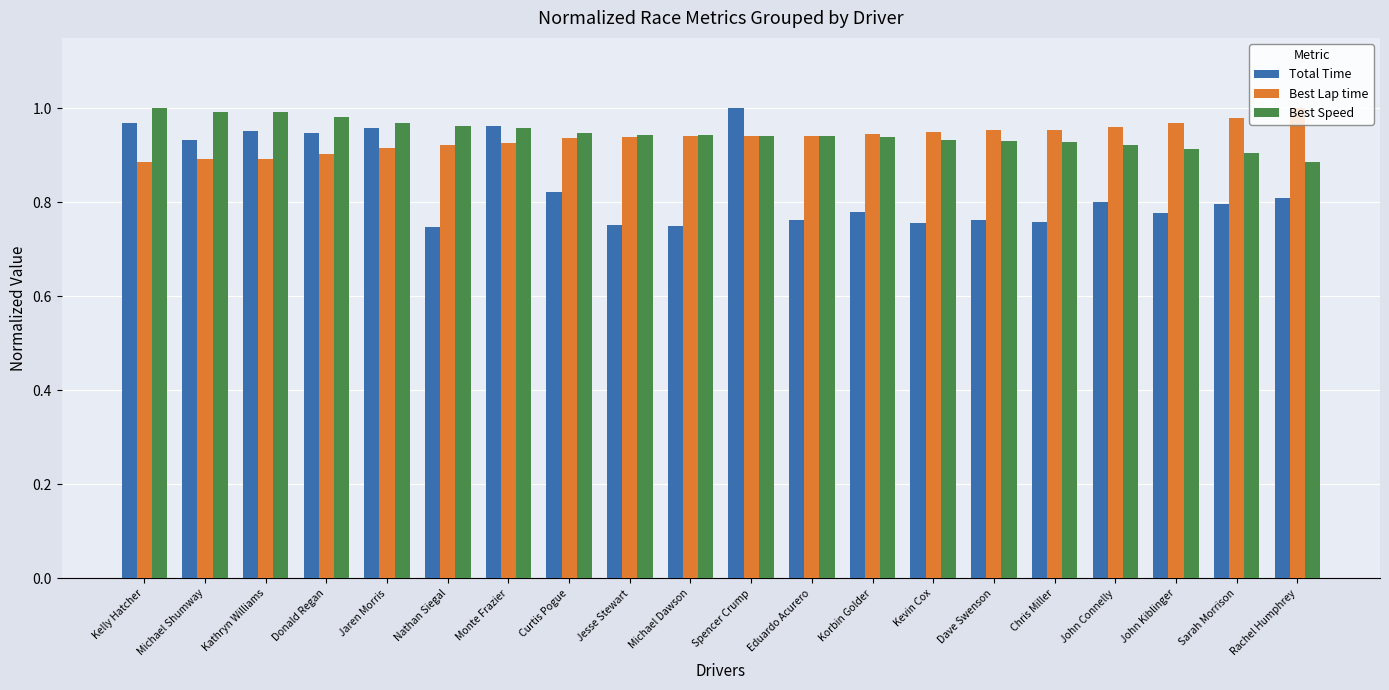

At how many categories does at least one series exceed 0?

20